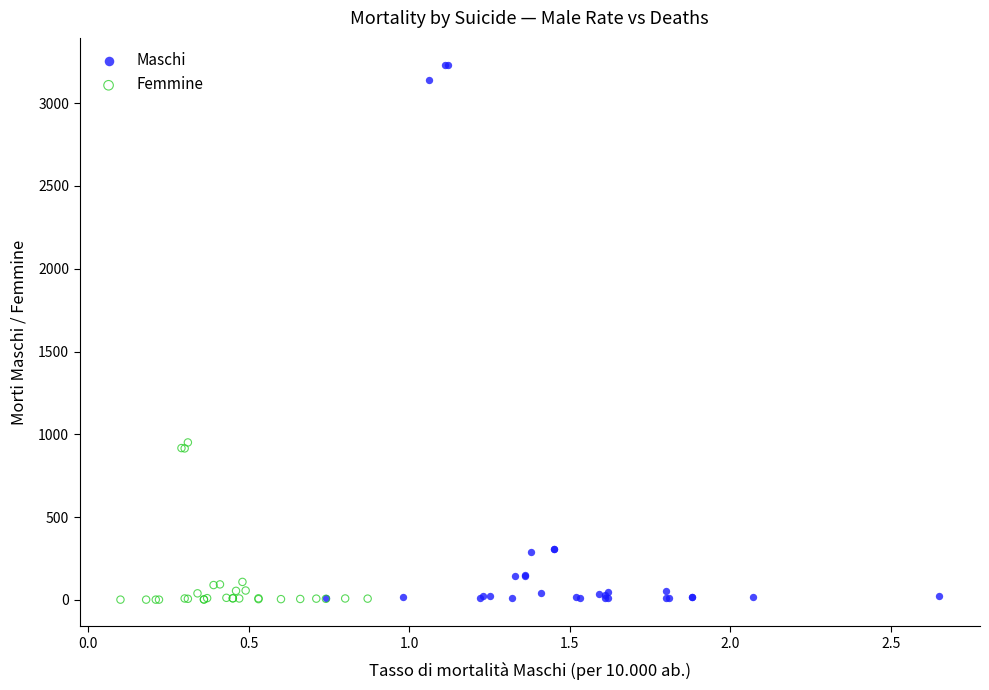

Which series contains the highest Y value?

Maschi